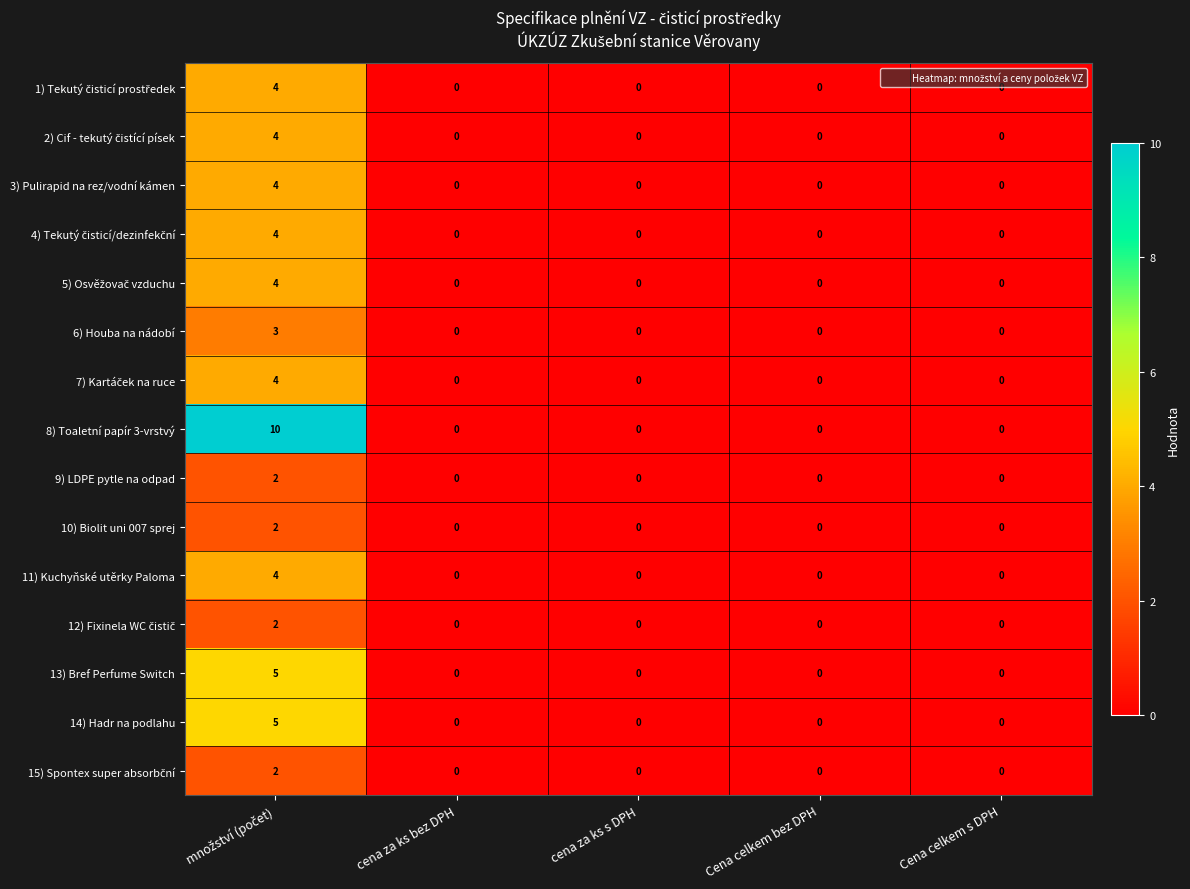

Which series has the largest range (max minus min)?

8) Toaletní papír 3-vrstvý